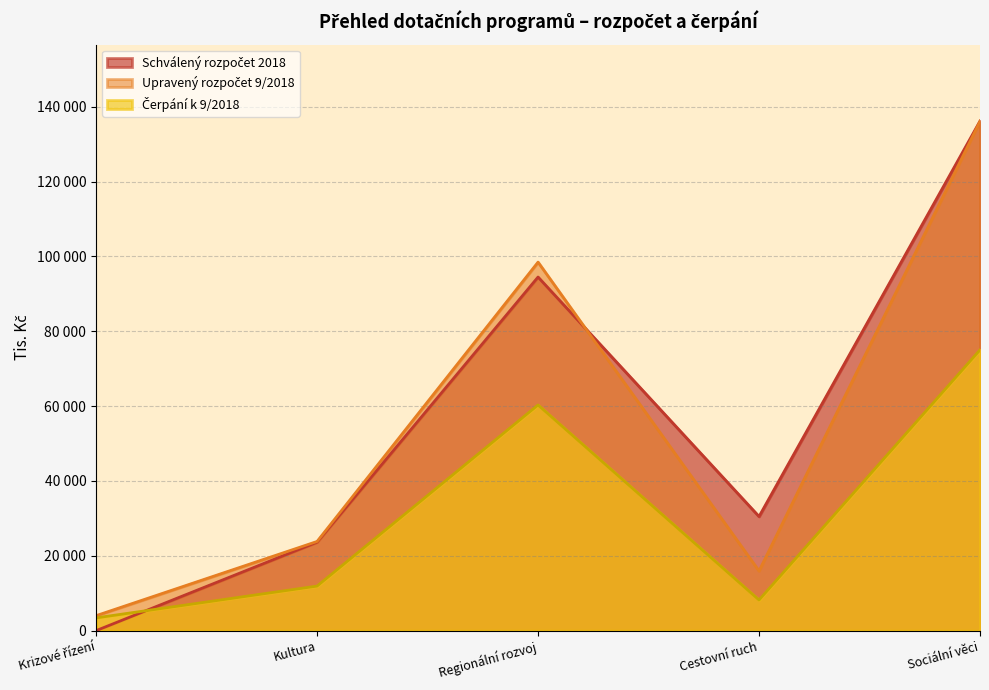

How many data points in Upravený rozpočet 9/2018 are above 23832?

2